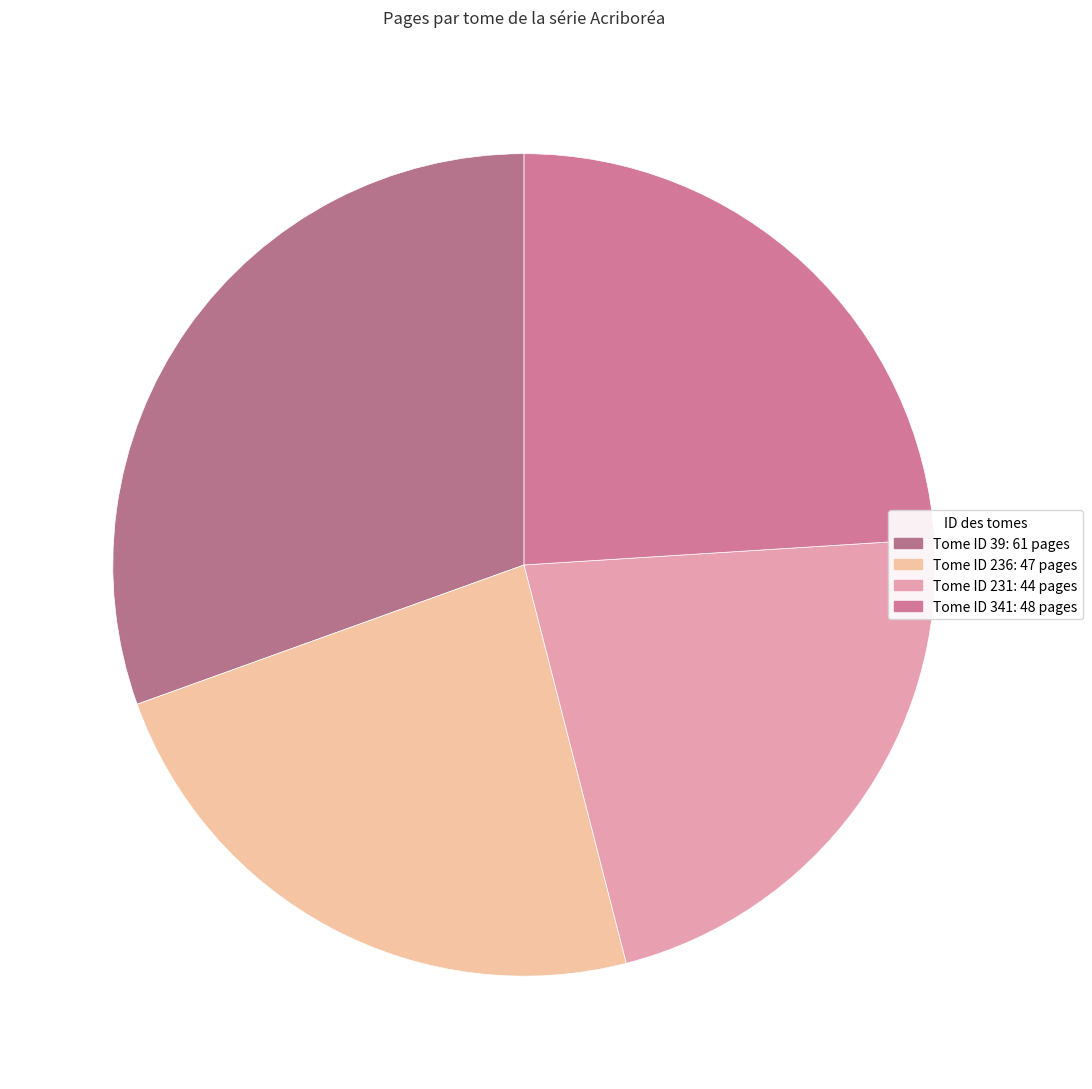

Count the number of slices in the pie.

4